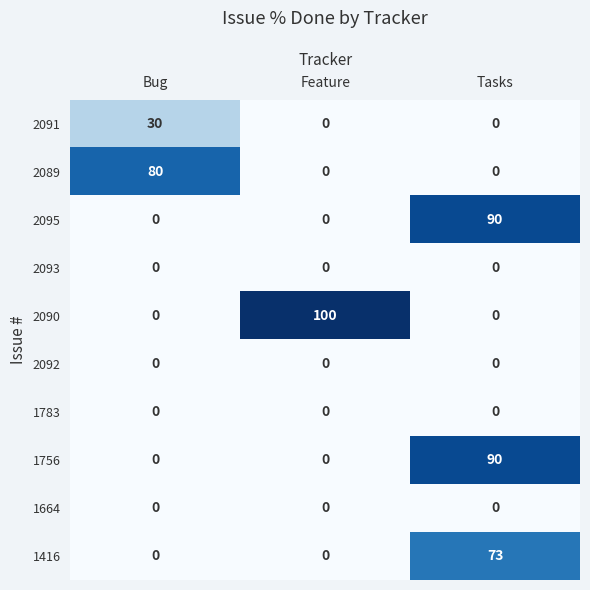

At how many categories does at least one series exceed 32?

3